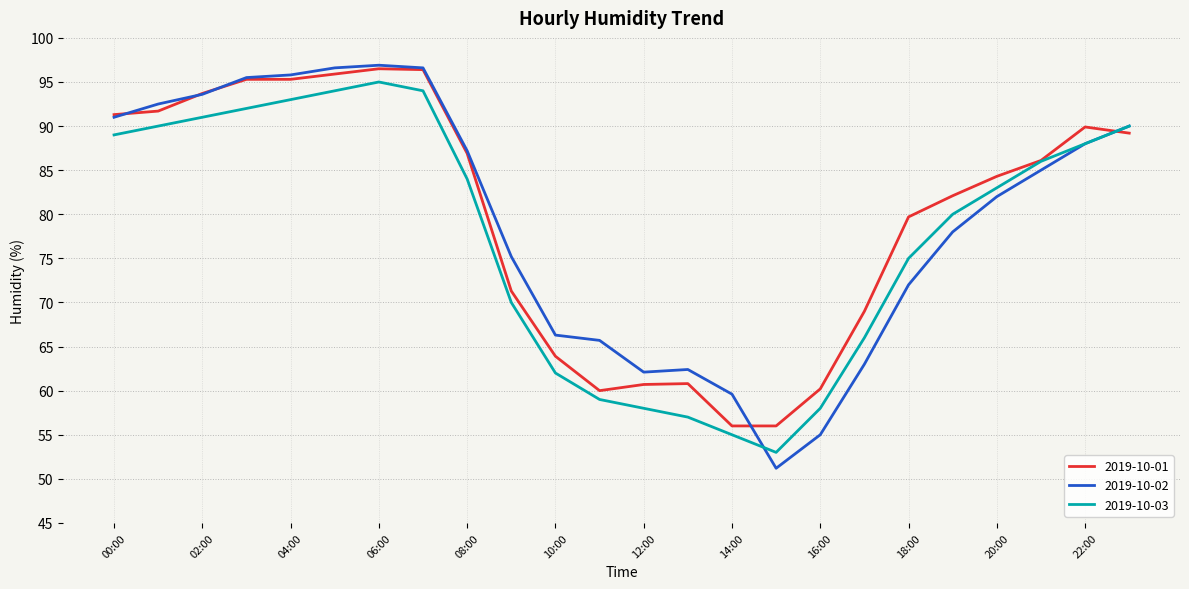

What is the minimum value for 2019-10-02?

51.2